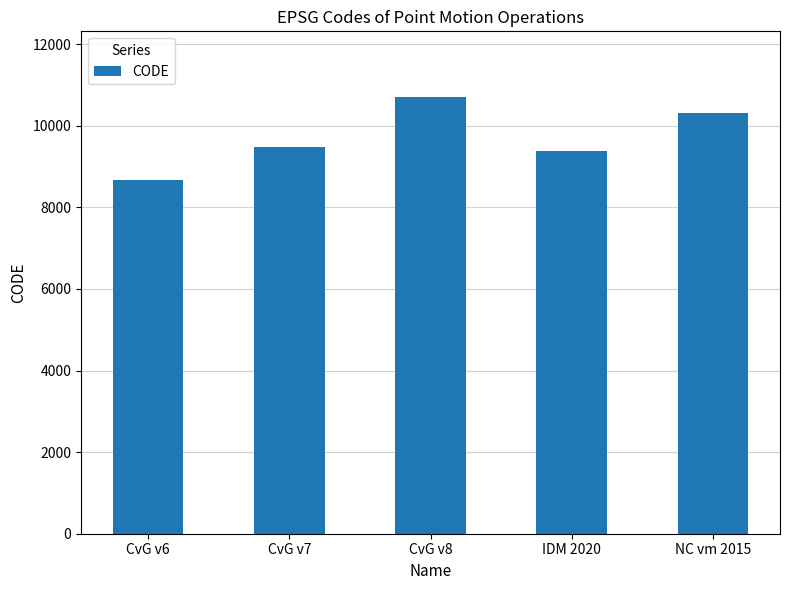

The chart shows a value of 16747 at NC vm 2015. True or false?

False